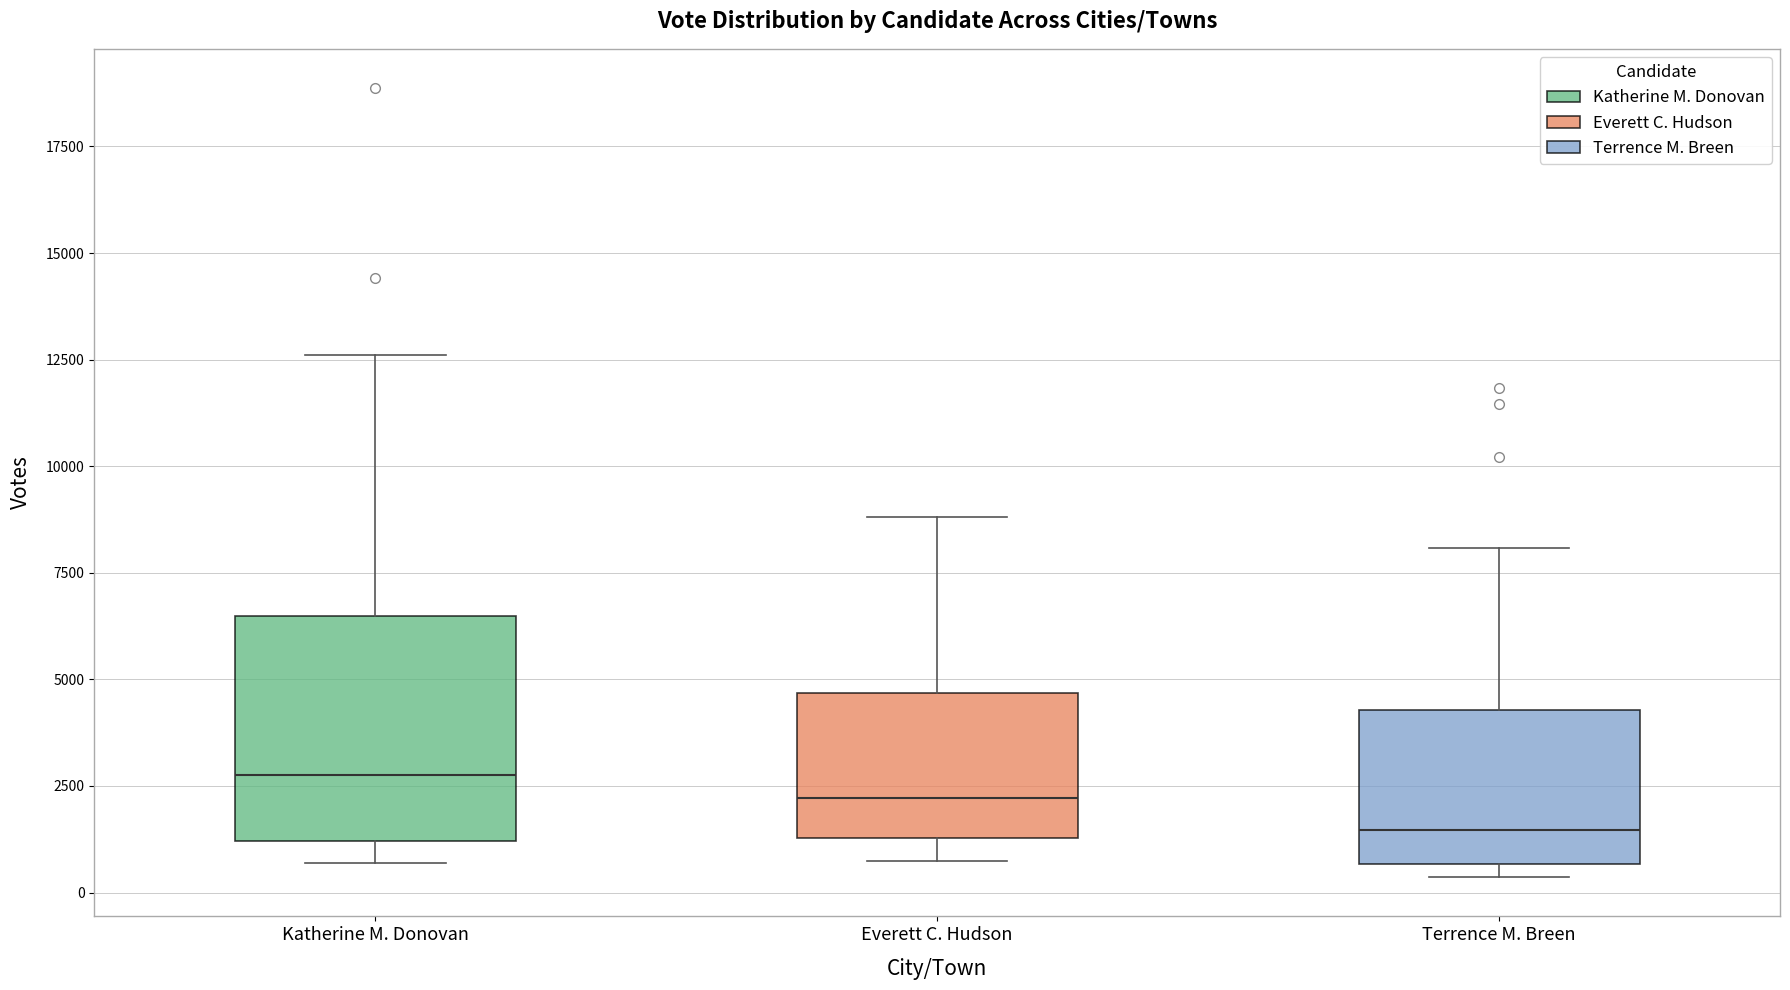

Reading left to right, transcribe this box plot: for each box, give where its median line is, the range the box spans, and where its two whiskers end, as read against the y-axis. The values are not printed on the chart, so give them approximately, as read against the axis.

Katherine M. Donovan: median 3000, box 1000 to 6500, whiskers 500 to 12500
Everett C. Hudson: median 2000, box 1500 to 4500, whiskers 1000 to 9000
Terrence M. Breen: median 1500, box 500 to 4500, whiskers 500 (just below the box's lower edge) to 8000